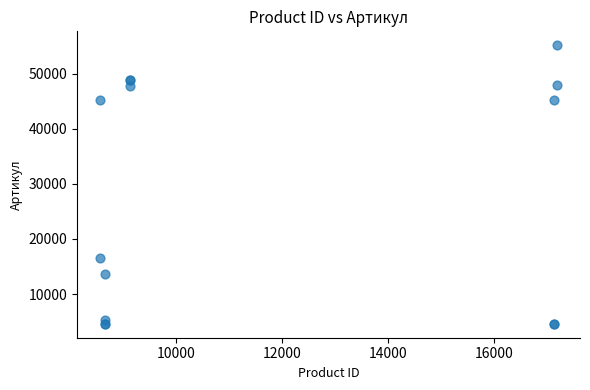

What Y value in the scatter plot is closest to 29866?

16476